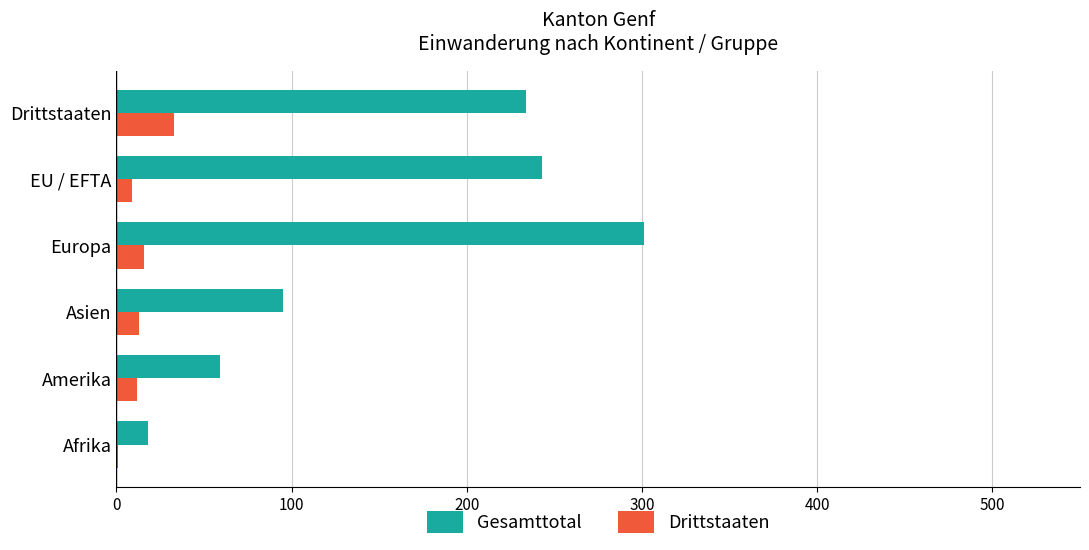

At which category is the sum across all series the highest?

Europa